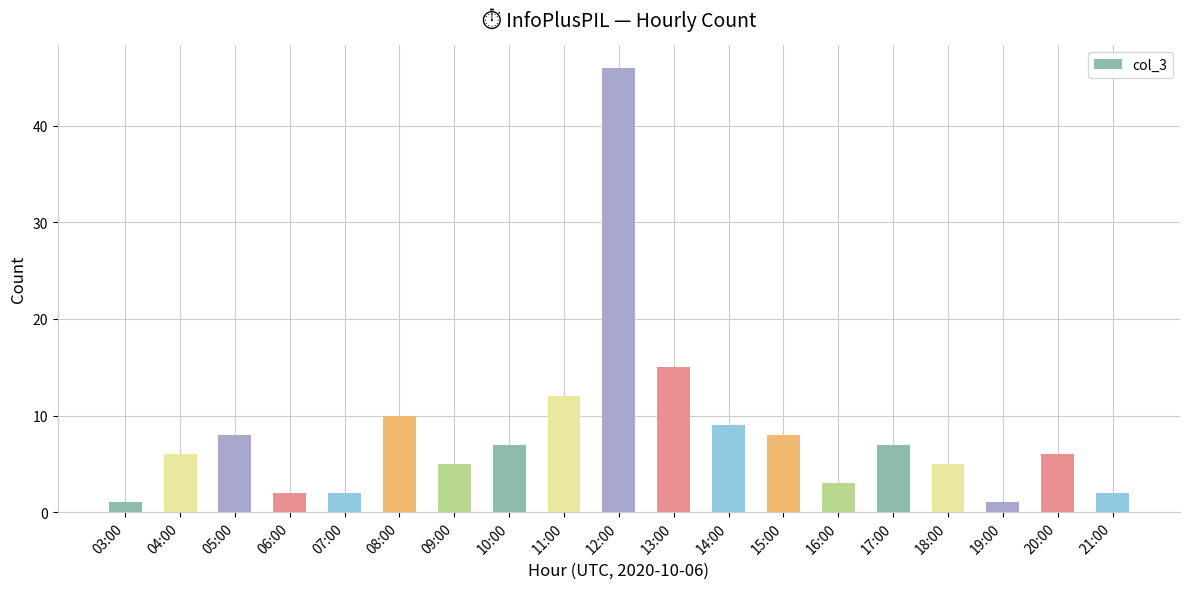

What is the maximum value shown in the chart?

46